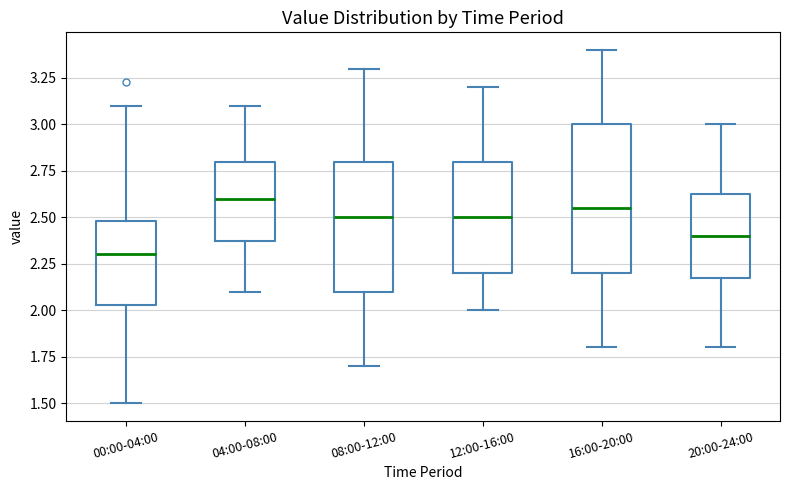

Where does the median line of the box for 00:00-04:00 sit on the y-axis? The values are not printed on the chart, so give them approximately, as read against the axis.

2.30